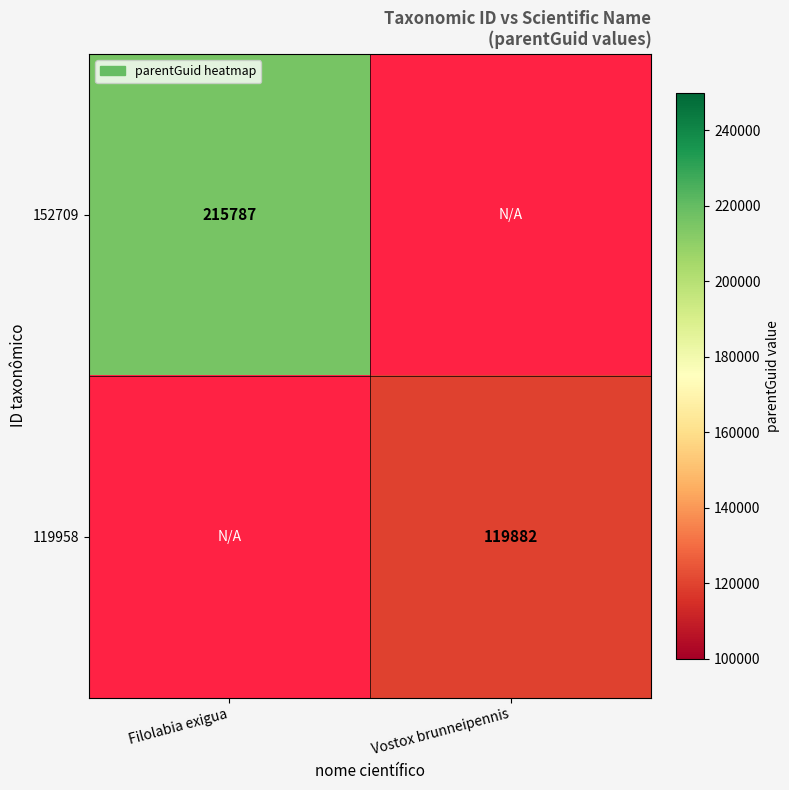

The value of 119958 at Vostox brunneipennis is 119882. True or false?

True